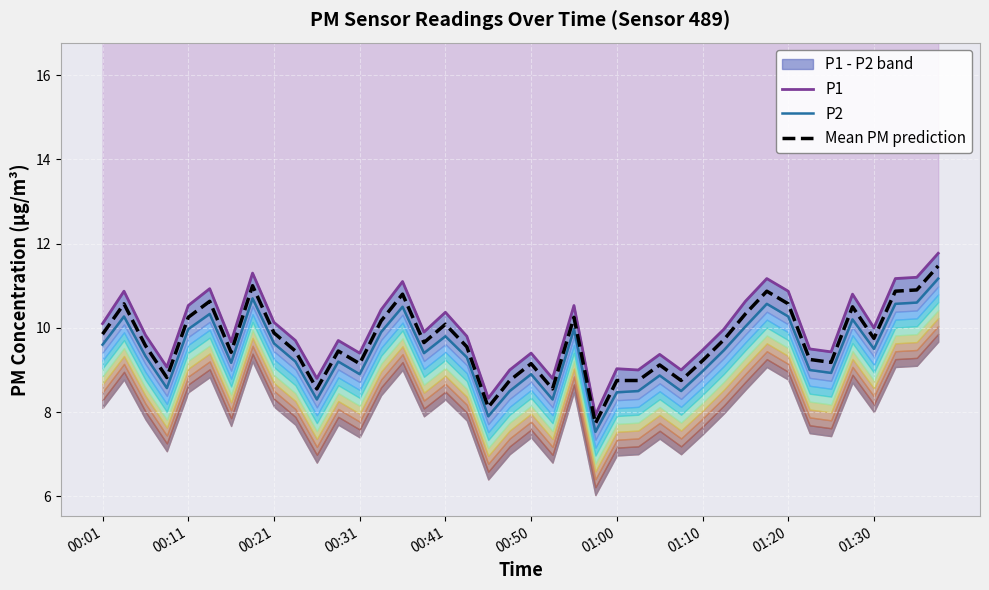

Which series has the largest total across all categories?

P1